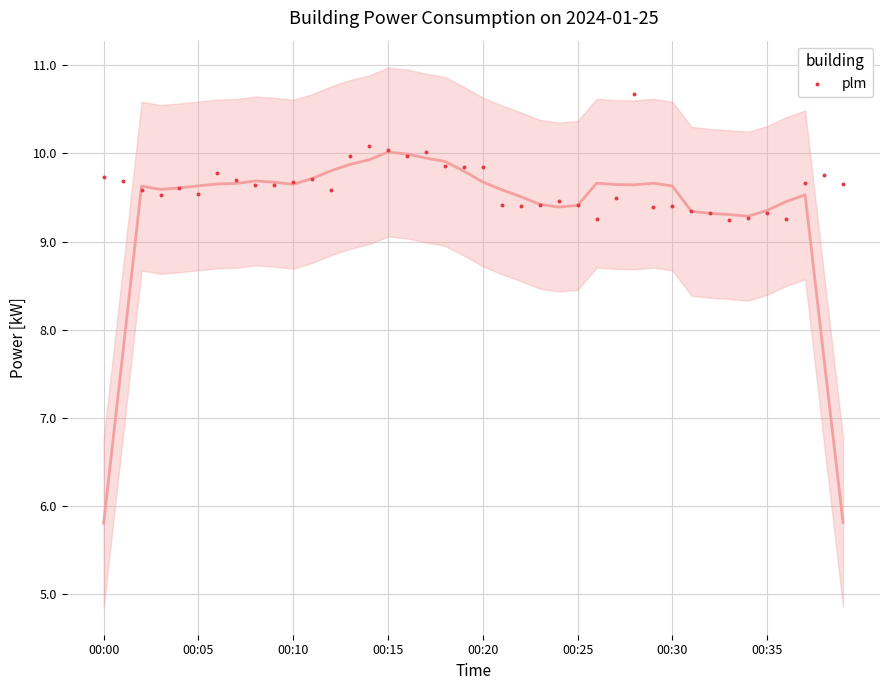

What is the range of Y values (max minus min)?

1.4